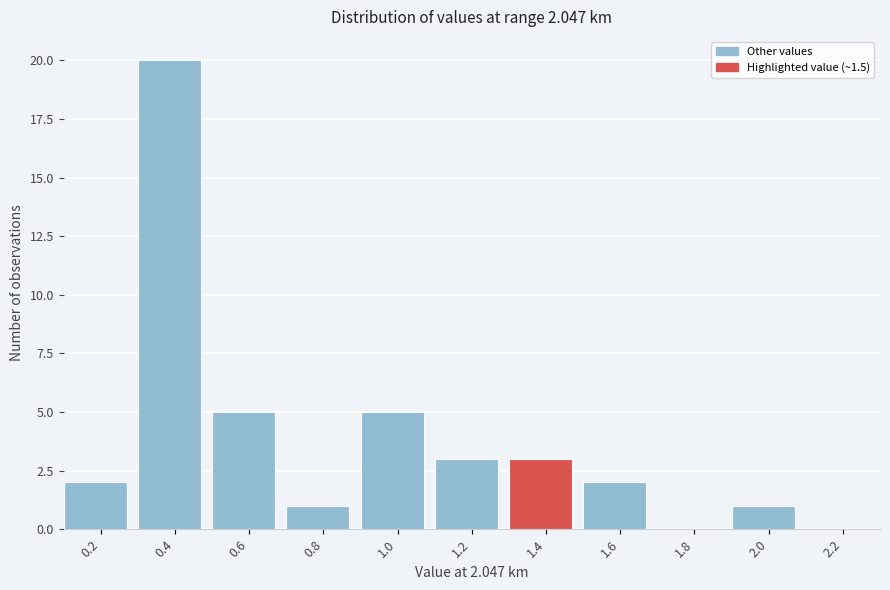

Reading left to right, transcribe all the data shown in this chart.

0.2=2	0.4=20	0.6=5	0.8=1	1.0=5	1.2=3	1.4=3	1.6=2	1.8=0	2.0=1	2.2=0